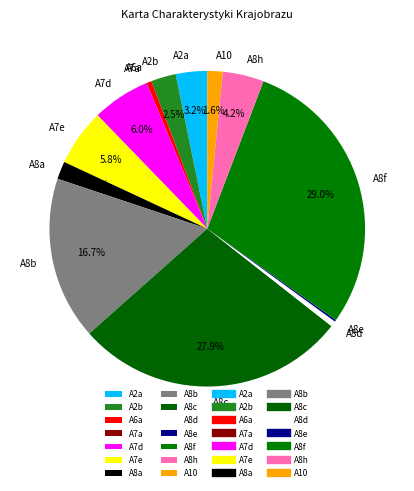

Which has a higher value, A2a or A10?

A2a